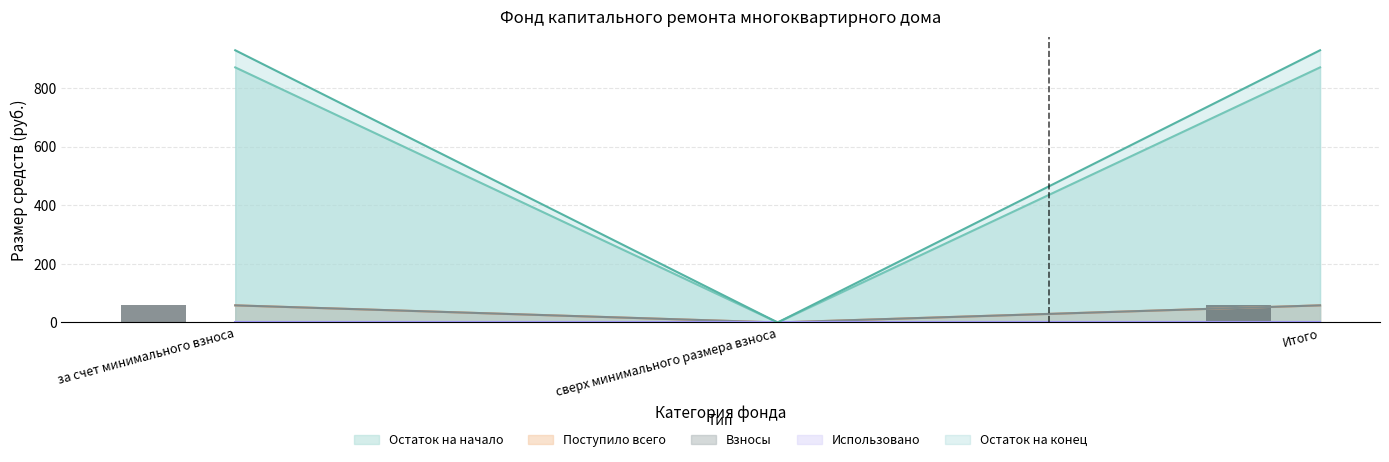

At which category is the sum across all series the highest?

за счет минимального взноса